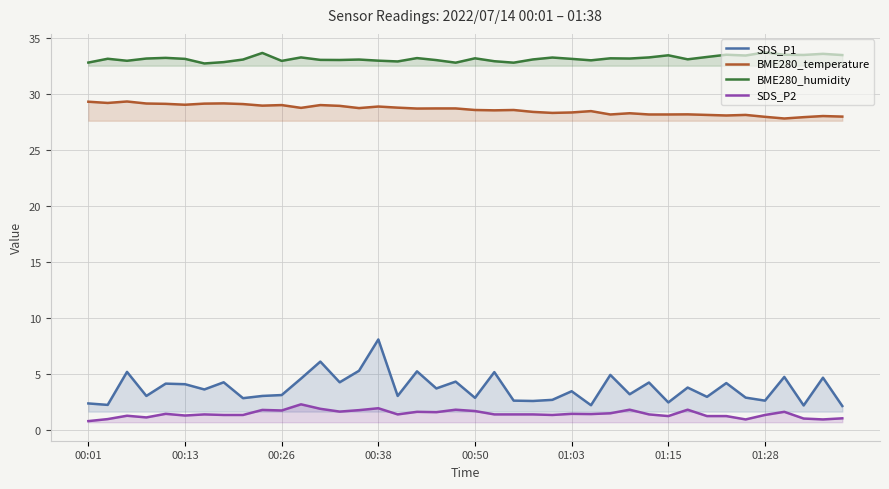

What is the maximum value shown in the chart?

33.7